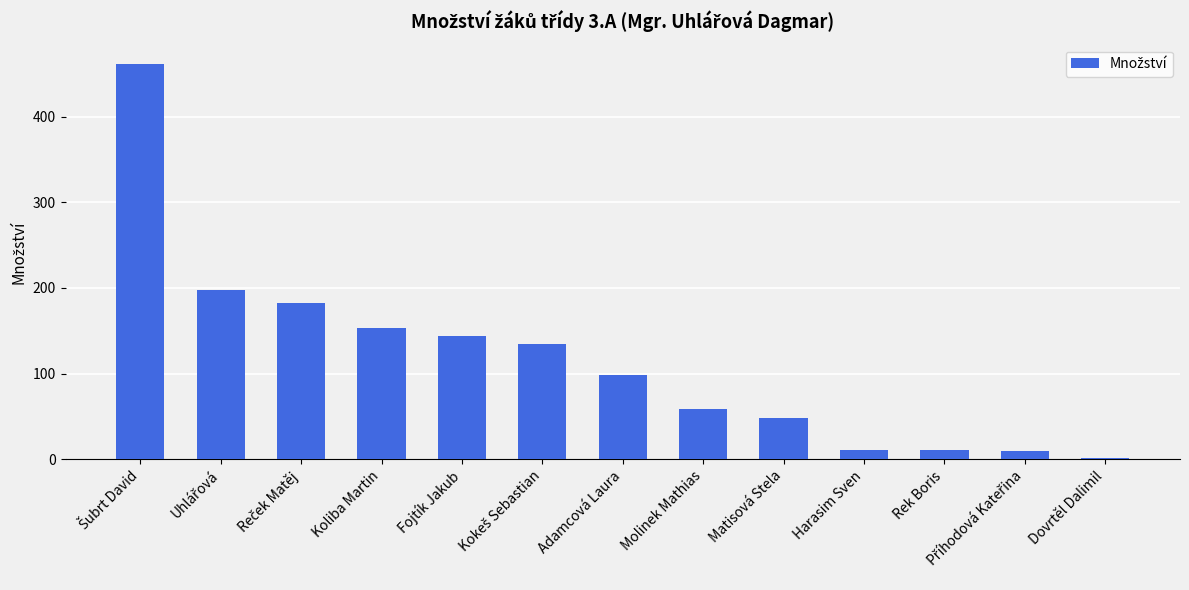

What is the difference between the values at Matisová Stela and Harasim Sven?

37.0